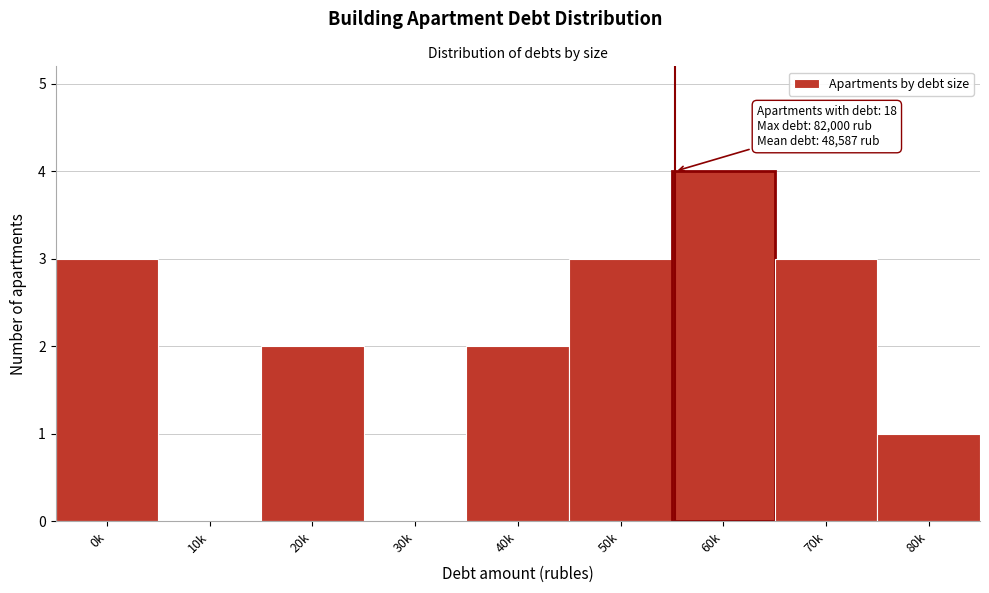

Reading left to right, list all the values displayed in this chart.

0k=3	10k=0	20k=2	30k=0	40k=2	50k=3	60k=4	70k=3	80k=1